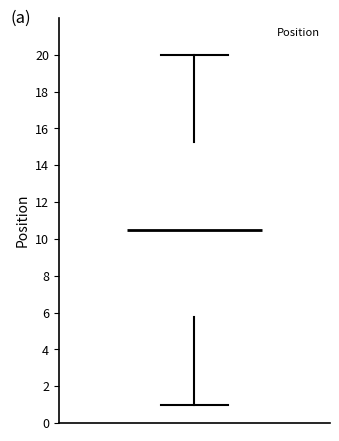

Where is the upper edge of the box on the y-axis? The values are not printed on the chart, so give them approximately, as read against the axis.

15.2